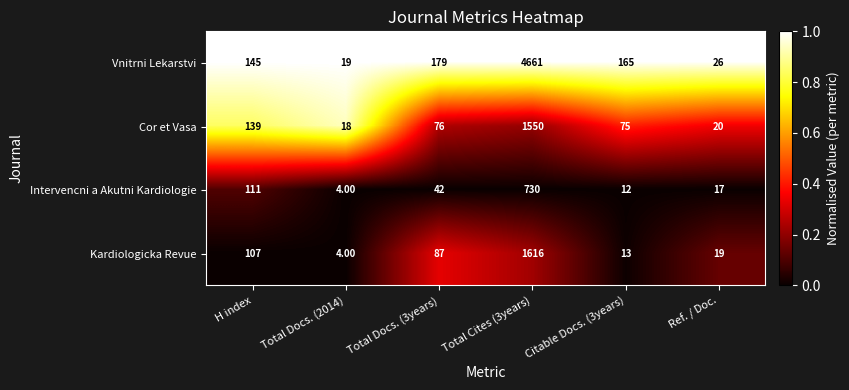

What is the difference between the Vnitrni Lekarstvi values at Ref. / Doc. and H index?

119